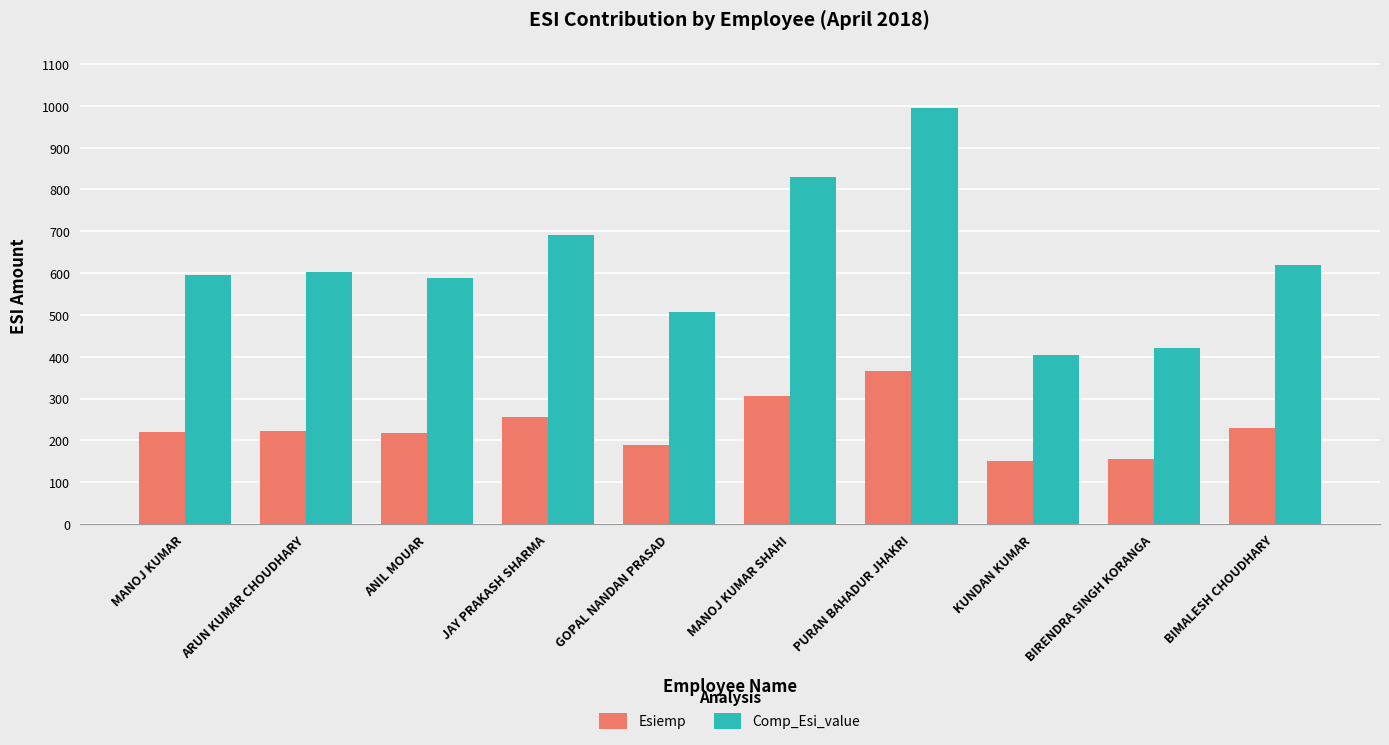

List the series in order of their overall mean, lowest first.

Esiemp, Comp_Esi_value